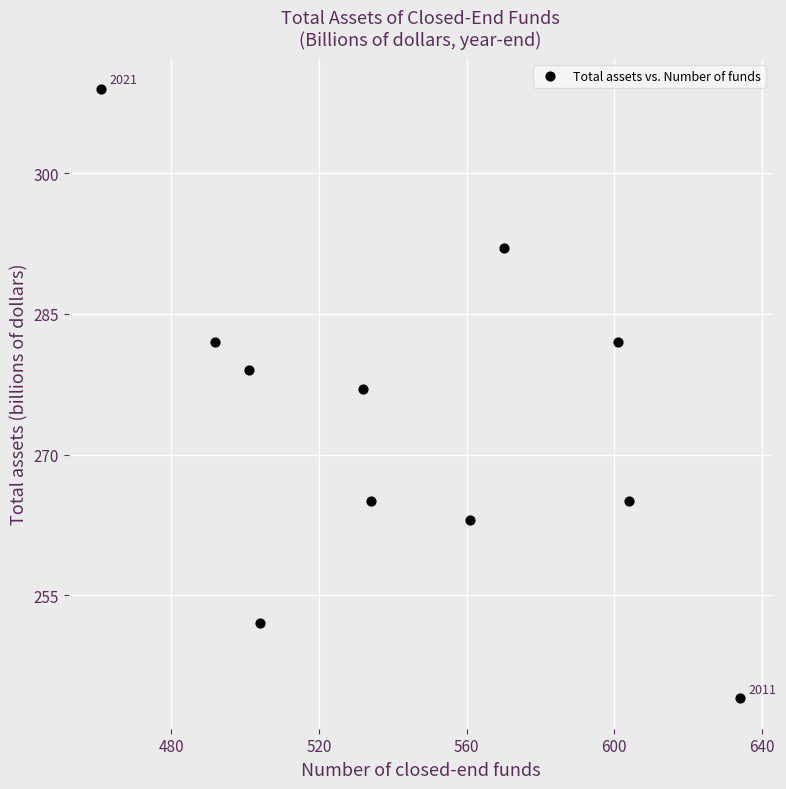

What is the range of Y values (max minus min)?

65